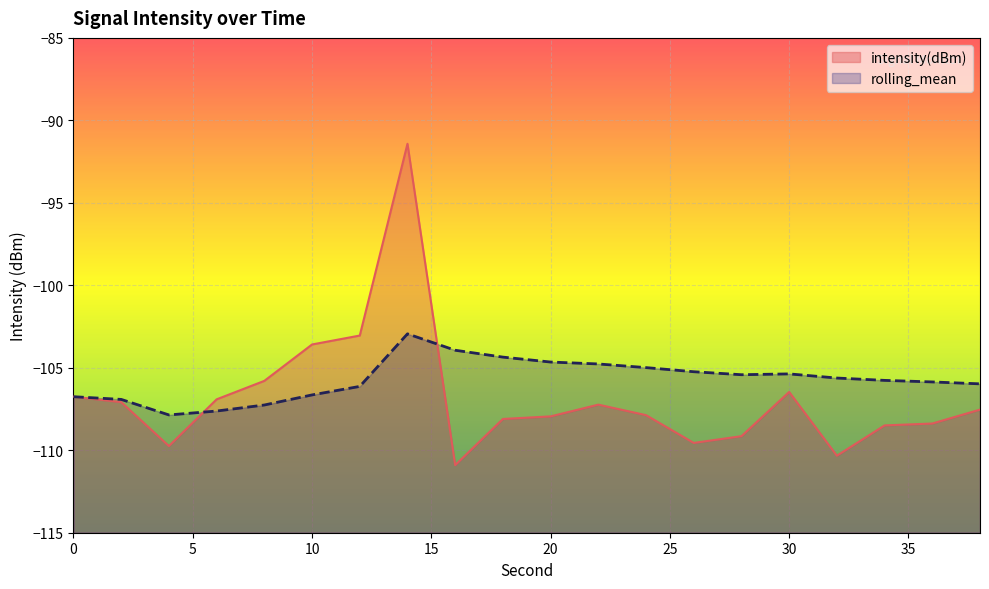

Reading left to right, list all the values displayed in this chart.

intensity(dBm): 0=-106.8	2=-107.1	4=-109.7	6=-106.9	8=-105.8	10=-103.6	12=-103.0	14=-91.4	16=-110.9	18=-108.1	20=-107.9	22=-107.2	24=-107.9	26=-109.6	28=-109.1	30=-106.5	32=-110.3	34=-108.5	36=-108.4	38=-107.5
rolling_mean: 0=-106.8	2=-106.9	4=-107.9	6=-107.6	8=-107.3	10=-106.6	12=-106.1	14=-102.9	16=-103.9	18=-104.4	20=-104.7	22=-104.8	24=-105.0	26=-105.2	28=-105.4	30=-105.4	32=-105.6	34=-105.8	36=-105.9	38=-106.0